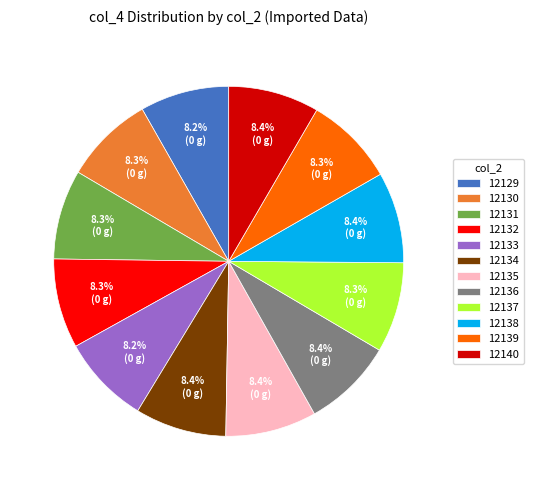

What percentage is NOT represented by 12129?

91.8%